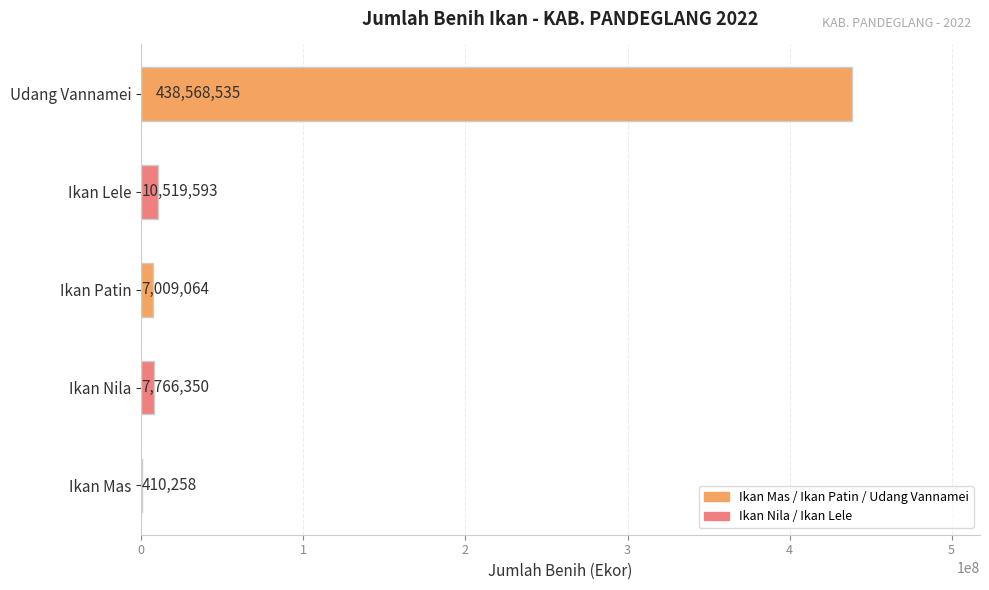

Reading bottom to top, transcribe all the data shown in this chart.

Ikan Mas=410258	Ikan Nila=7766350	Ikan Patin=7009064	Ikan Lele=10519593	Udang Vannamei=438568535